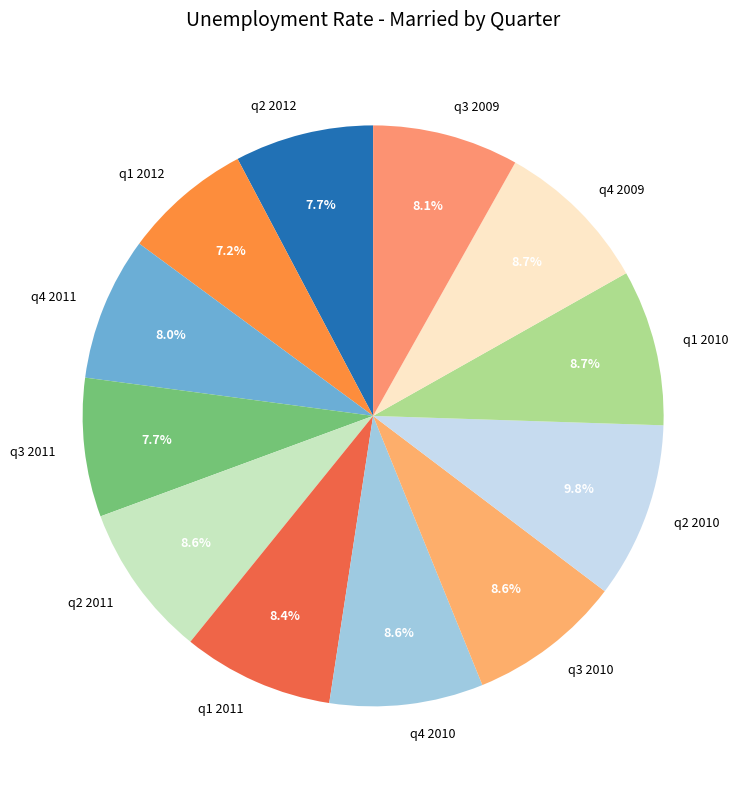

Is it true that q4 2011 is 8% of the pie?

True